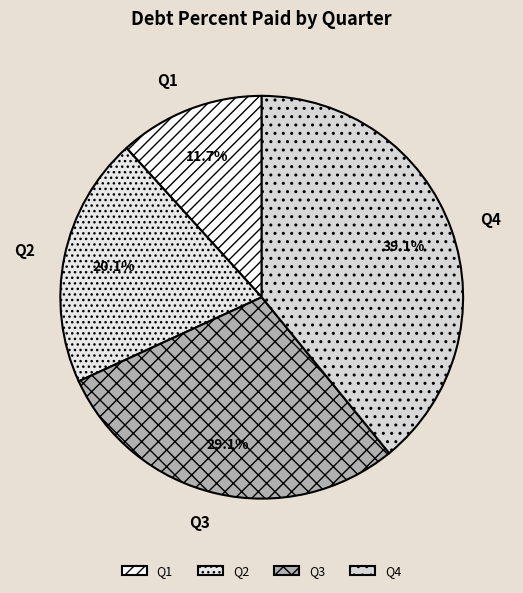

Count the number of slices in the pie.

4